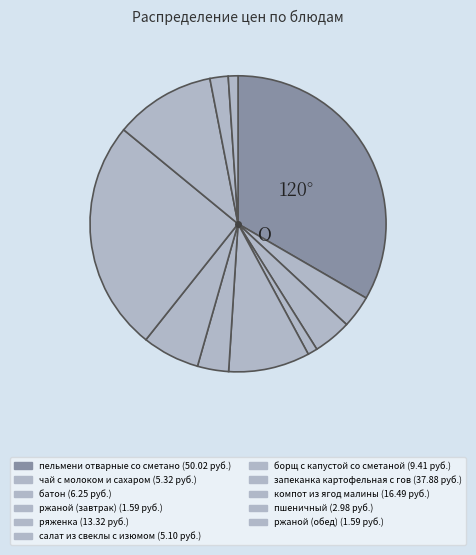

How many slices are in this pie chart?

11